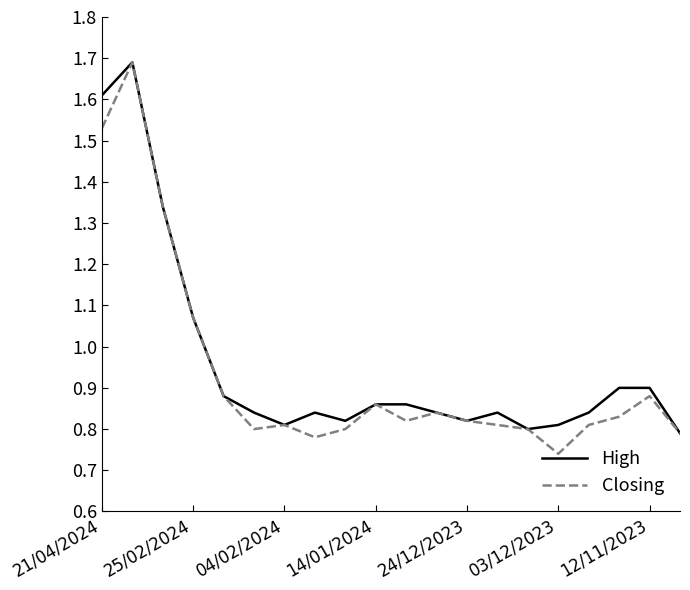

Which series has the largest range (max minus min)?

Closing